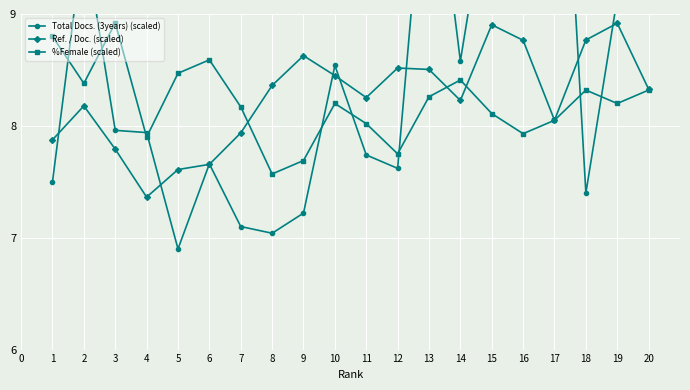

The value of %Female (scaled) at 5 is 8.5. True or false?

True